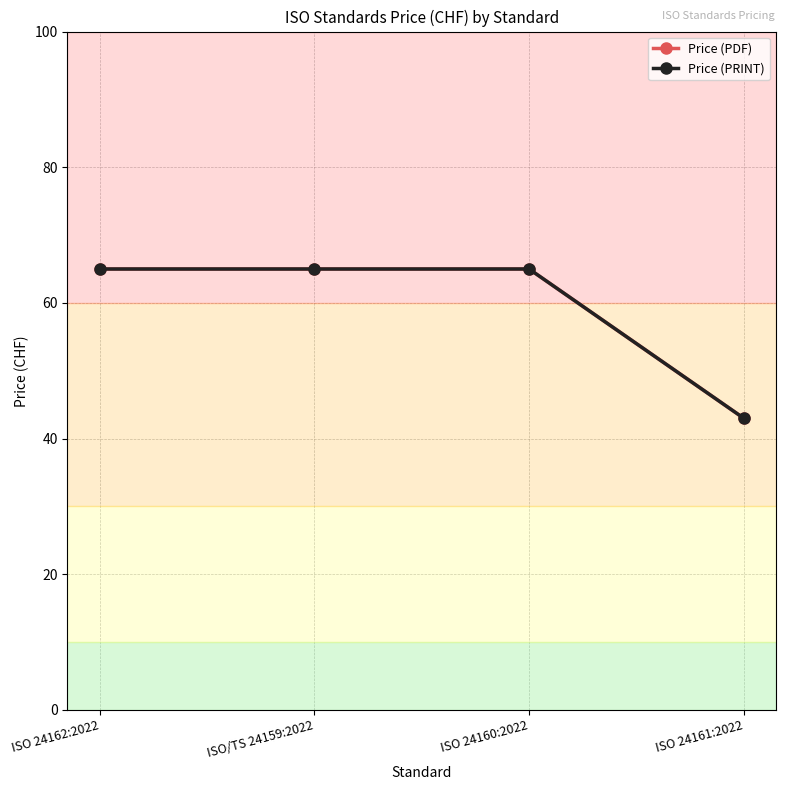

How many categories are shown in the chart?

4